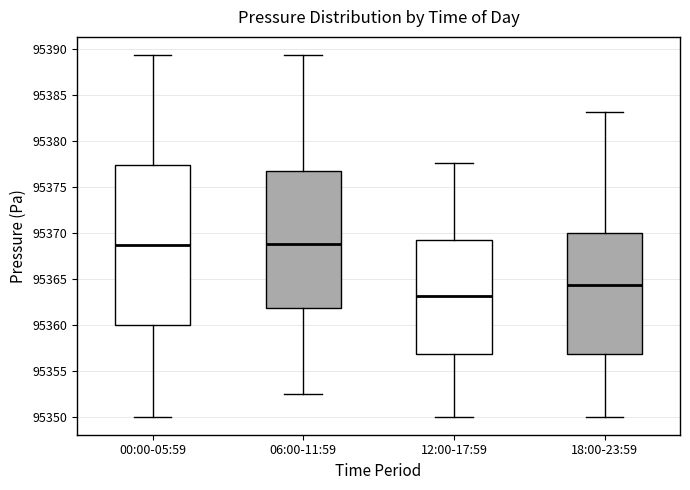

Where is the upper edge of the box for 12:00-17:59 on the y-axis? The values are not printed on the chart, so give them approximately, as read against the axis.

95369.0